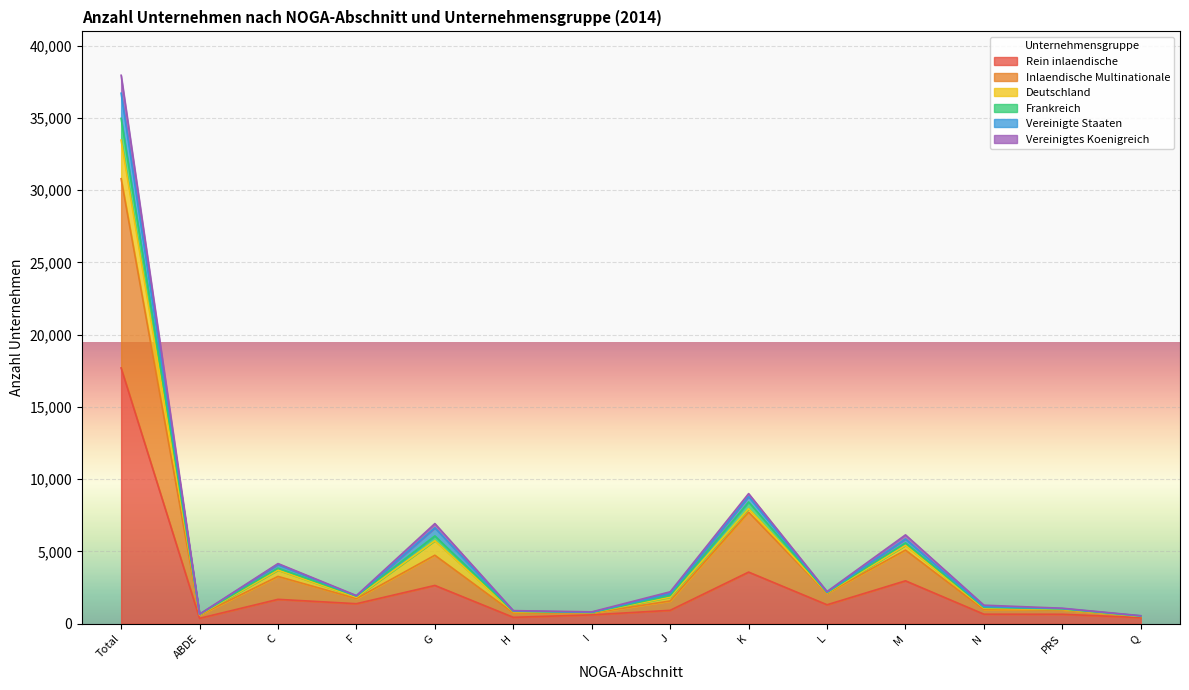

At which category does the chart reach its minimum across all series?

ABDE